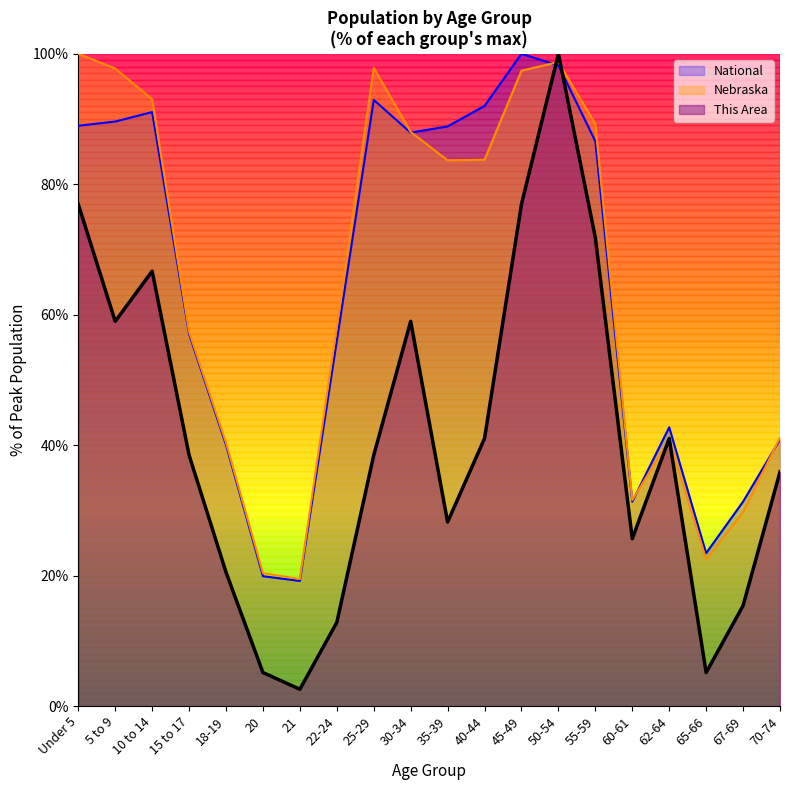

Rank the categories by Nebraska value from lowest to highest.

21, 20, 65-66, 67-69, 60-61, 18-19, 62-64, 70-74, 15 to 17, 22-24, 35-39, 40-44, 30-34, 55-59, 10 to 14, 45-49, 5 to 9, 25-29, 50-54, Under 5